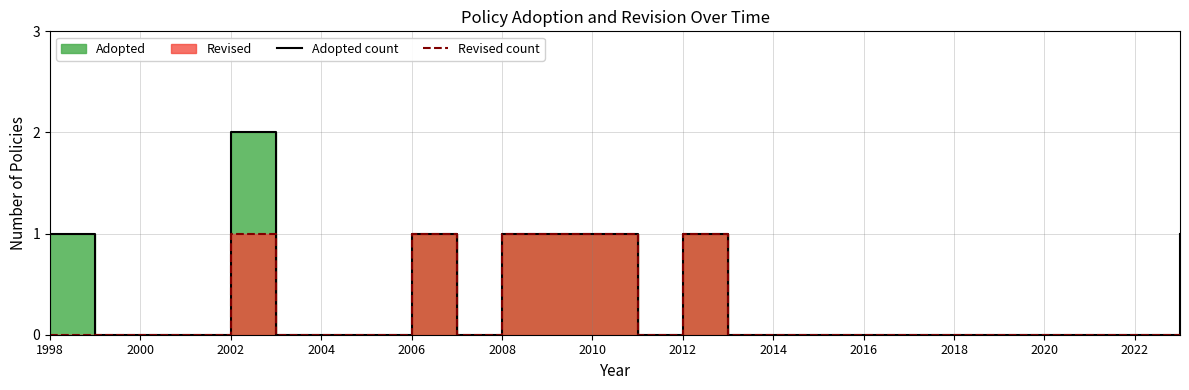

Which category has the lowest value in the Revised count series?

1998